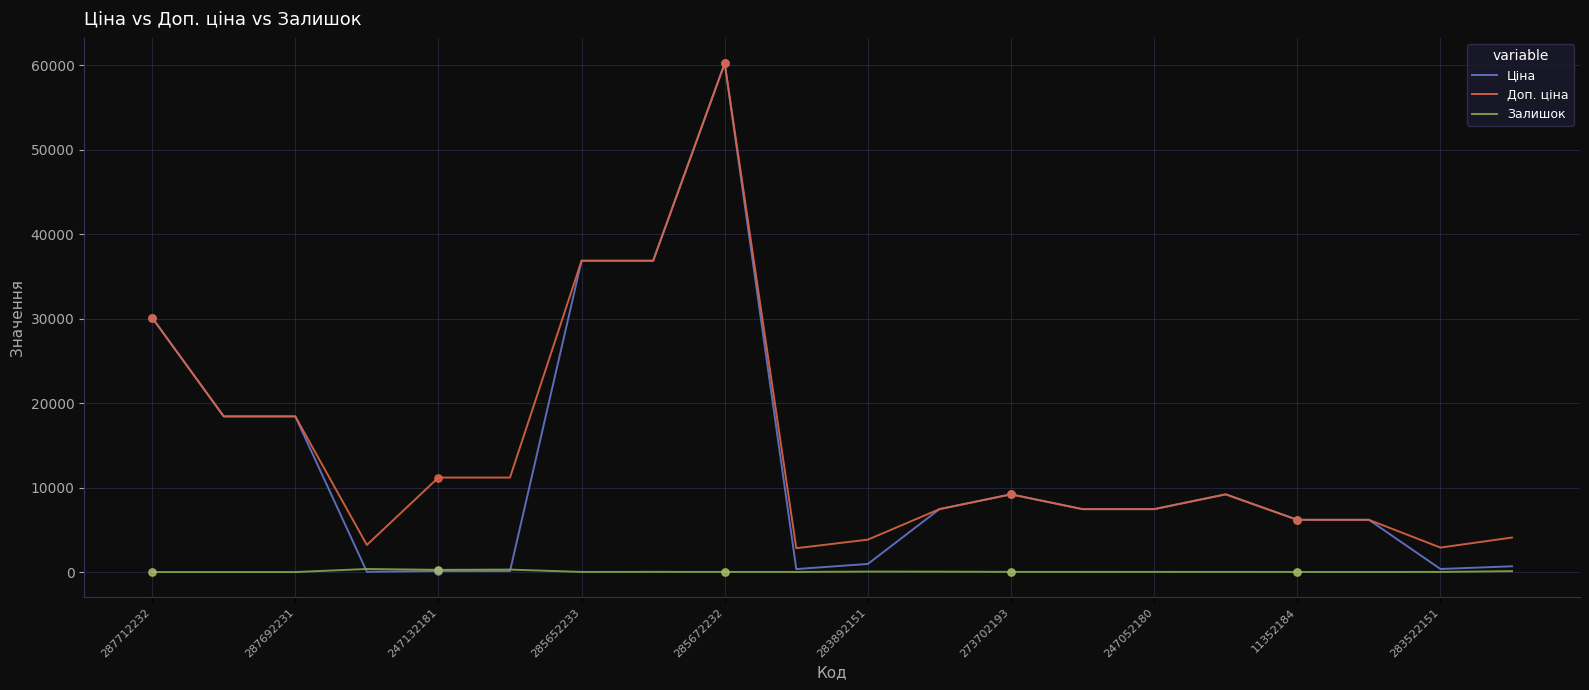

Which series has the widest spread of values?

Ціна